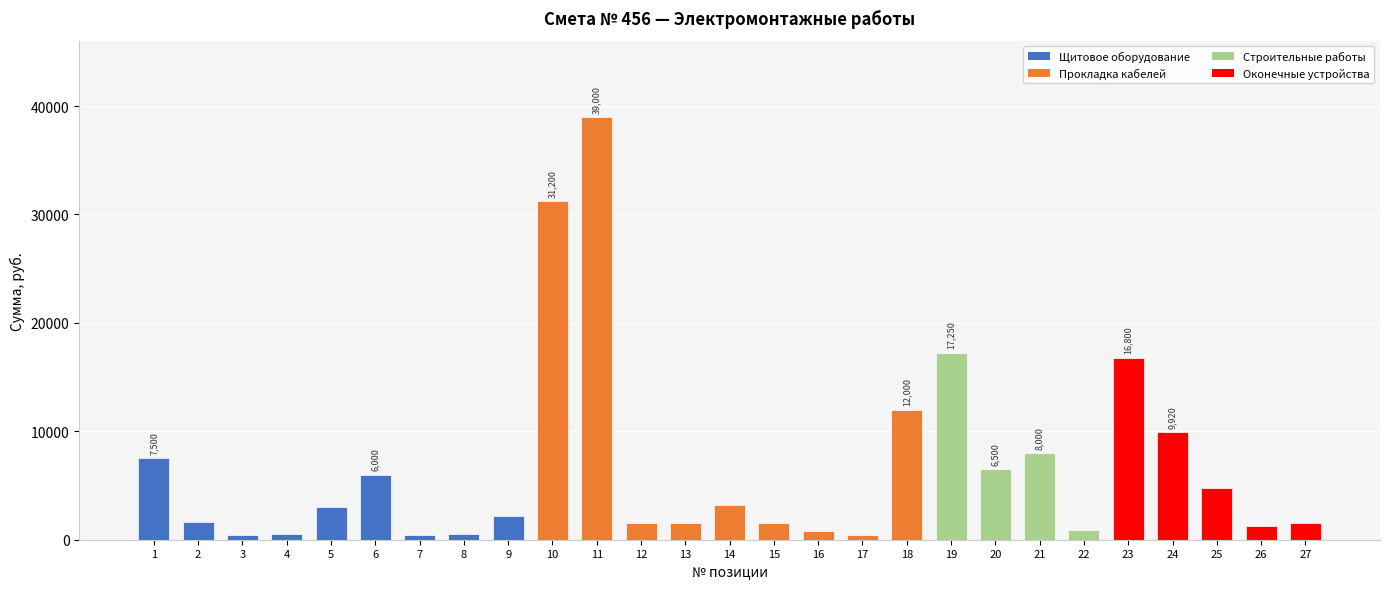

What is the difference between the maximum and minimum values?

38610